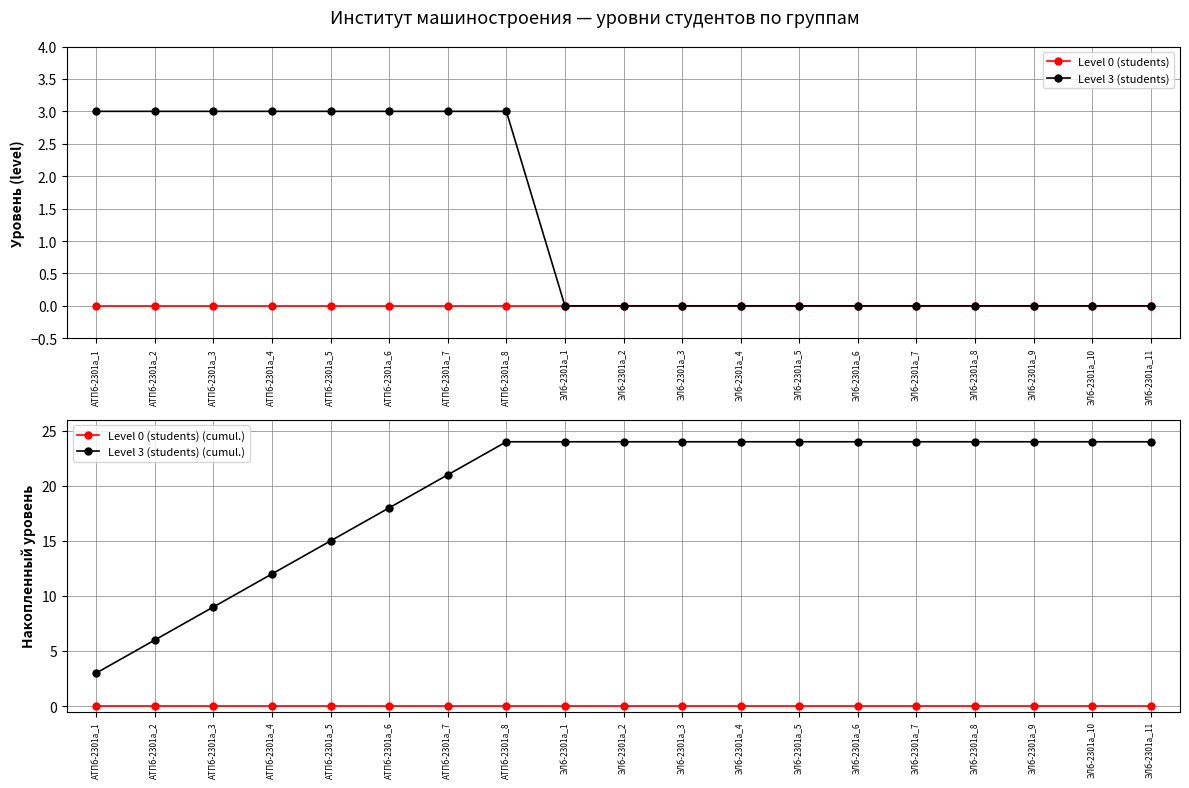

Rank the series by their maximum value, from lowest to highest.

Level 0 (students), Level 0 (students) (cumul.), Level 3 (students), Level 3 (students) (cumul.)